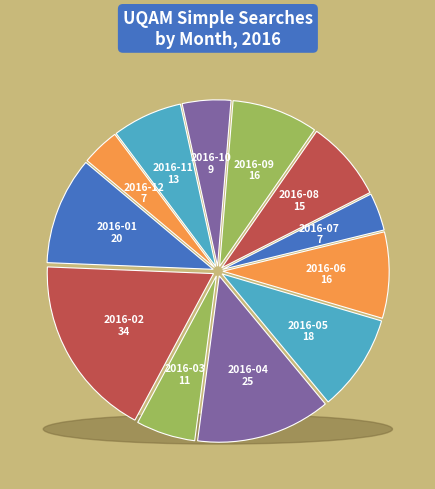

Rank the categories by value from lowest to highest.

2016-07, 2016-12, 2016-10, 2016-03, 2016-11, 2016-08, 2016-06, 2016-09, 2016-05, 2016-01, 2016-04, 2016-02